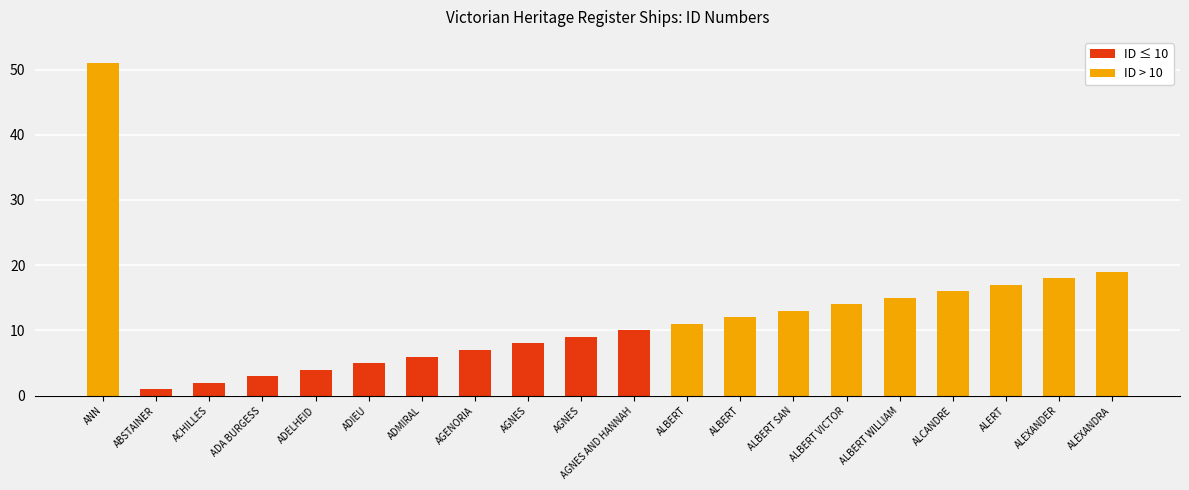

List the series in order of their overall mean, highest first.

ID > 10, ID ≤ 10